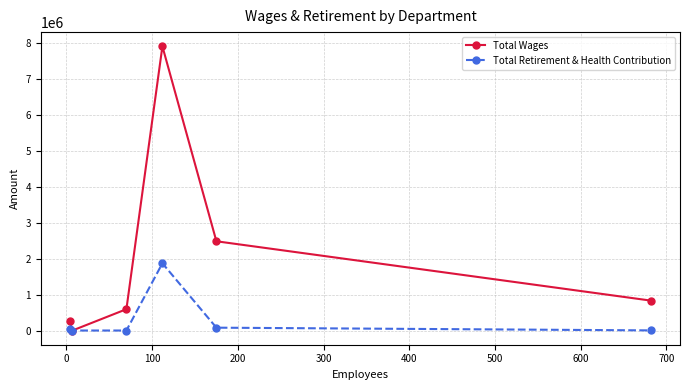

Which series has the largest range (max minus min)?

Total Wages